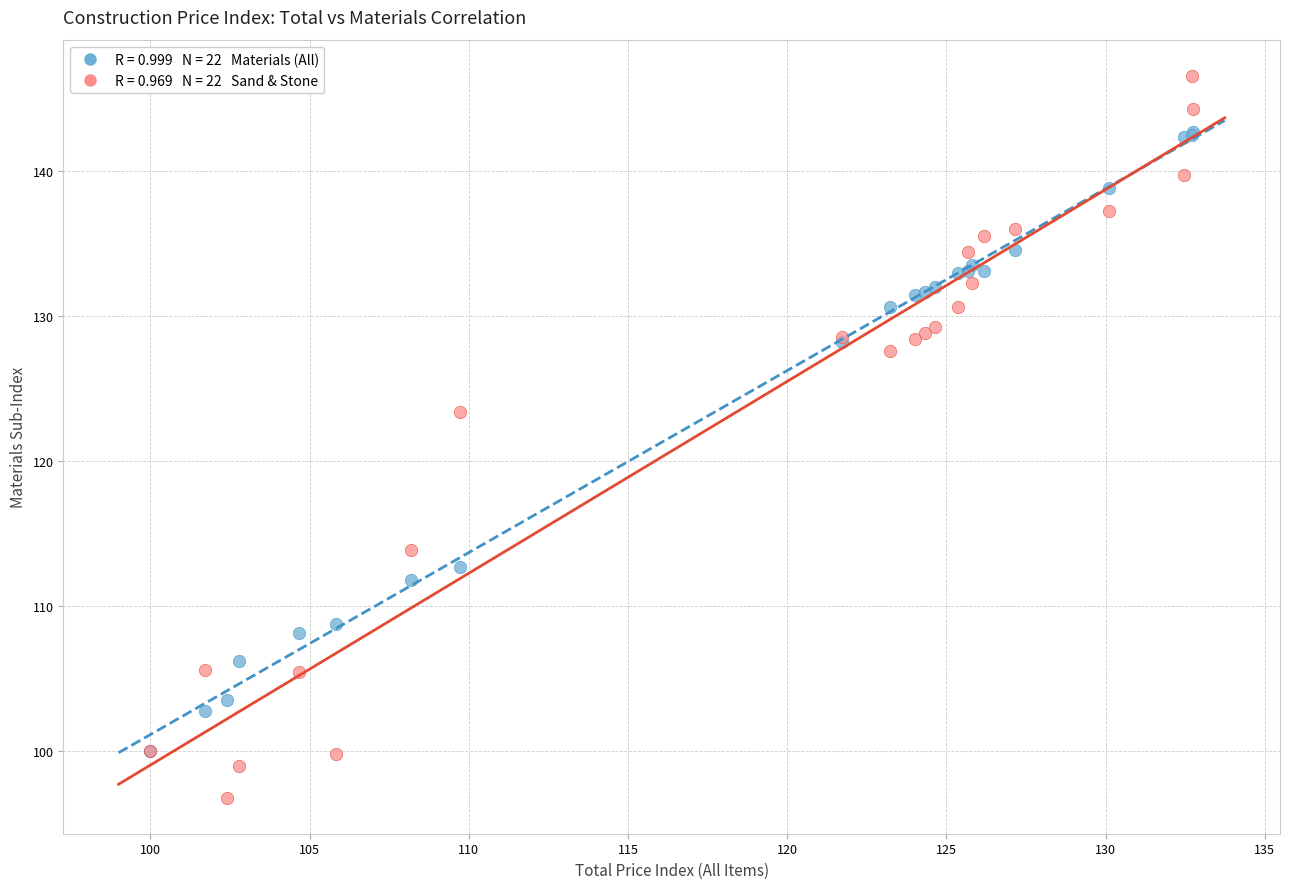

Across all series, what Y value is closest to 121?

123.4